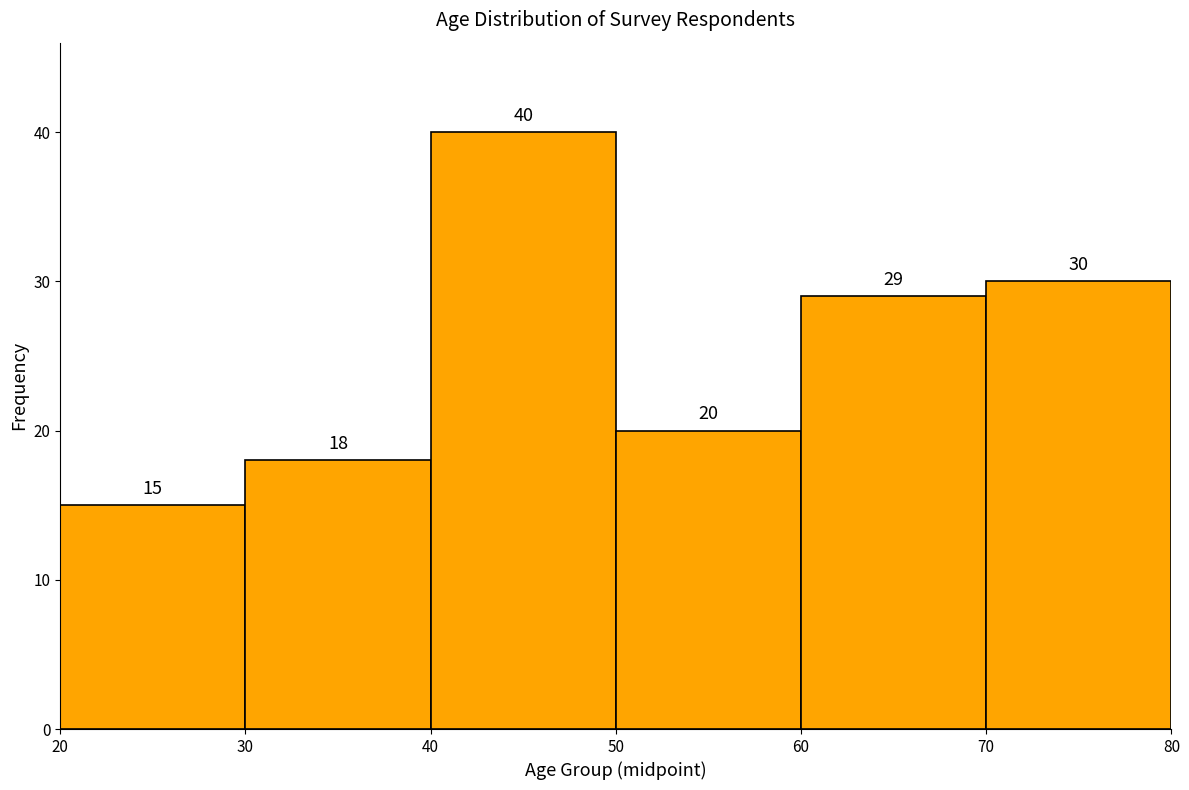

Which range on the x-axis has the tallest bar?

40 to 50